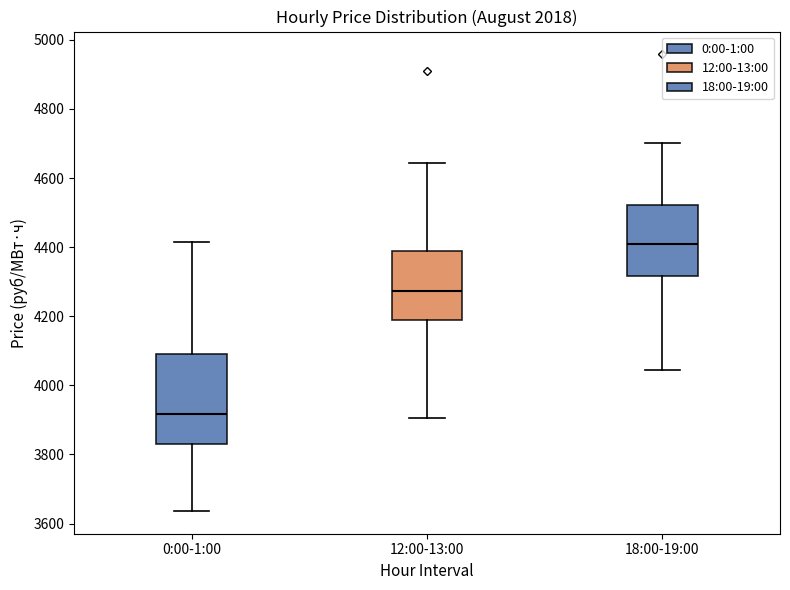

Which box's median line is the lowest?

0:00-1:00